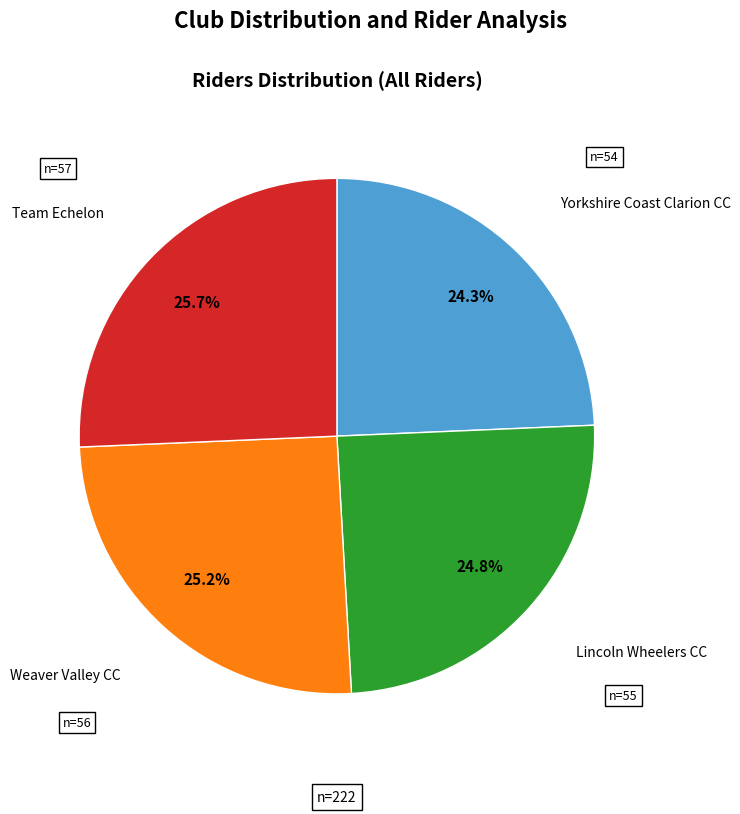

True or false: Lincoln Wheelers CC accounts for 19% of the total.

False